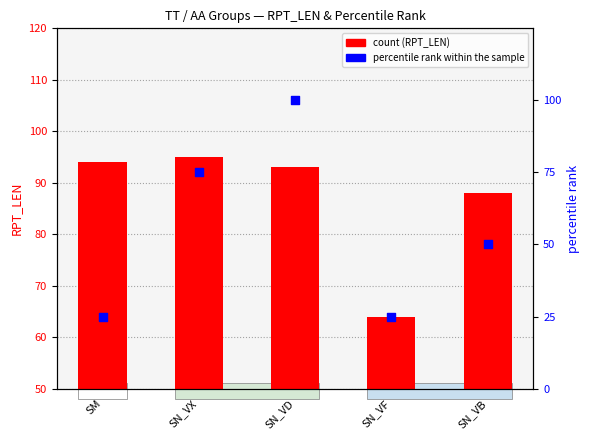

Which series has the largest total across all categories?

count